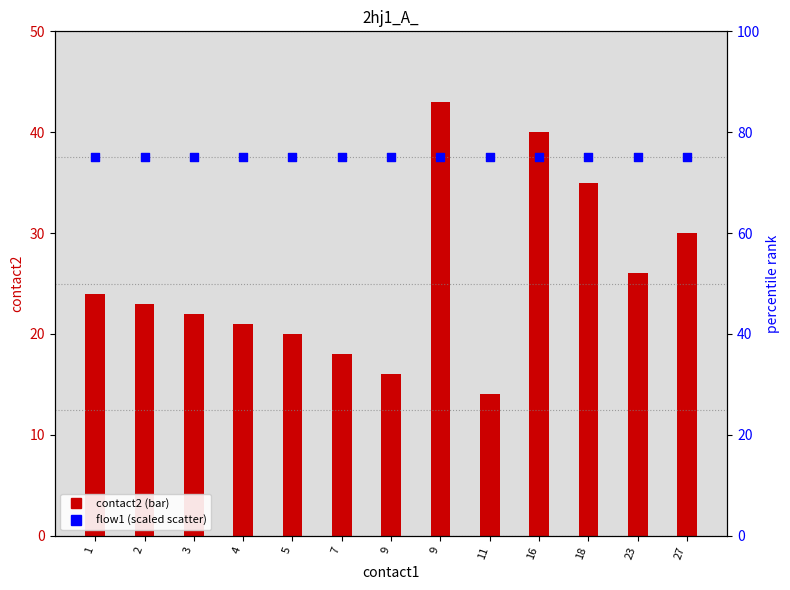

At which category is the sum across all series the highest?

9